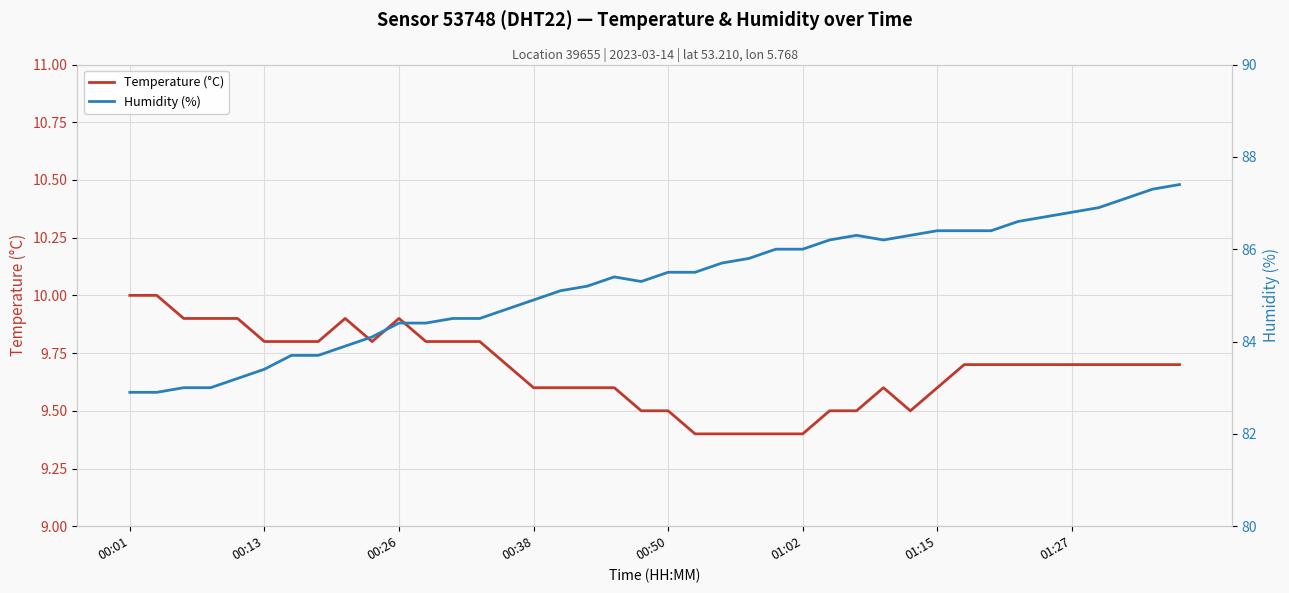

What is the sum of the Humidity (%) values at 24 and 22?

171.7